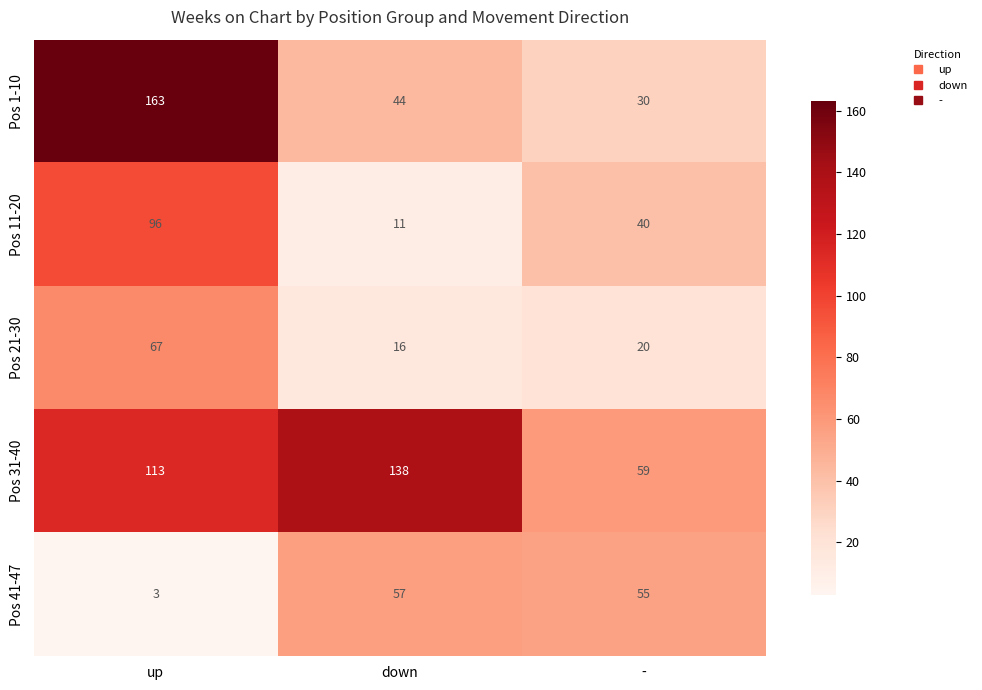

Rank the series by their maximum value, from highest to lowest.

Pos 1-10, Pos 31-40, Pos 11-20, Pos 21-30, Pos 41-47